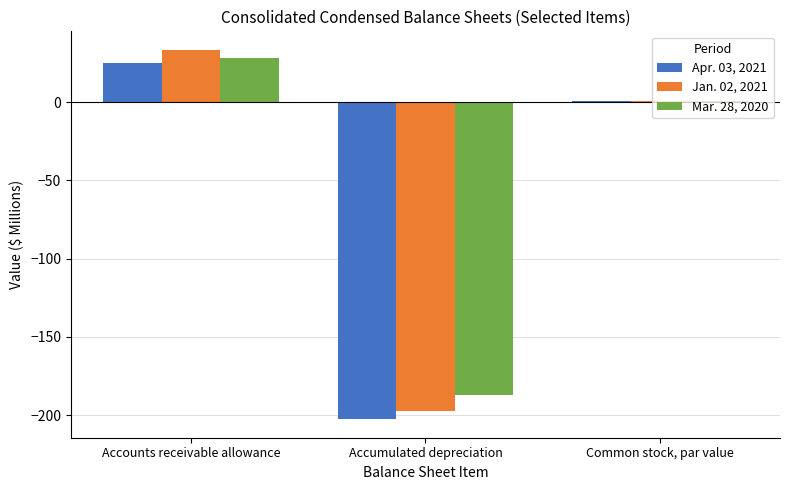

How many bars are there in each group?

3